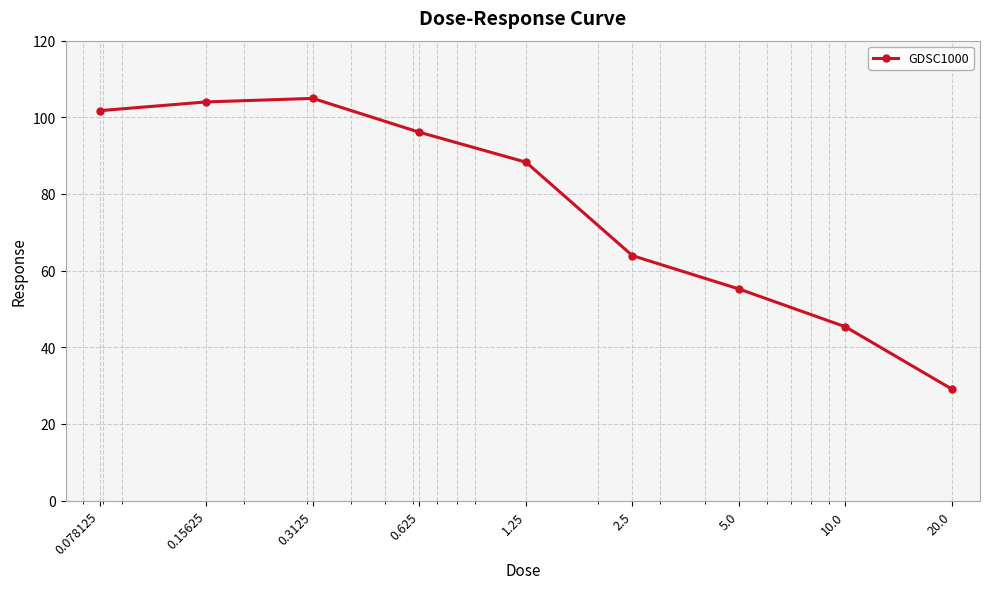

What is the value of the 2nd point from the left?

104.0